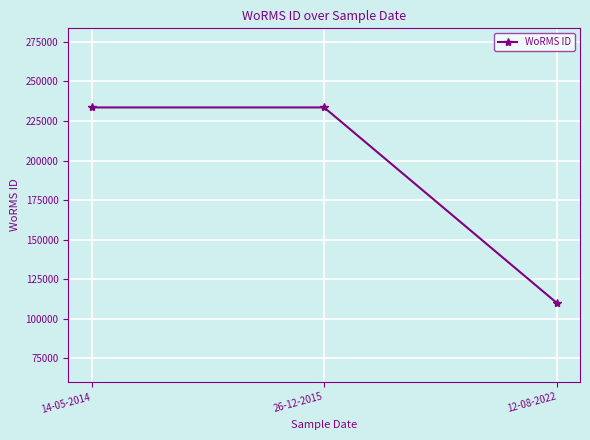

What is the maximum value shown in the chart?

233592